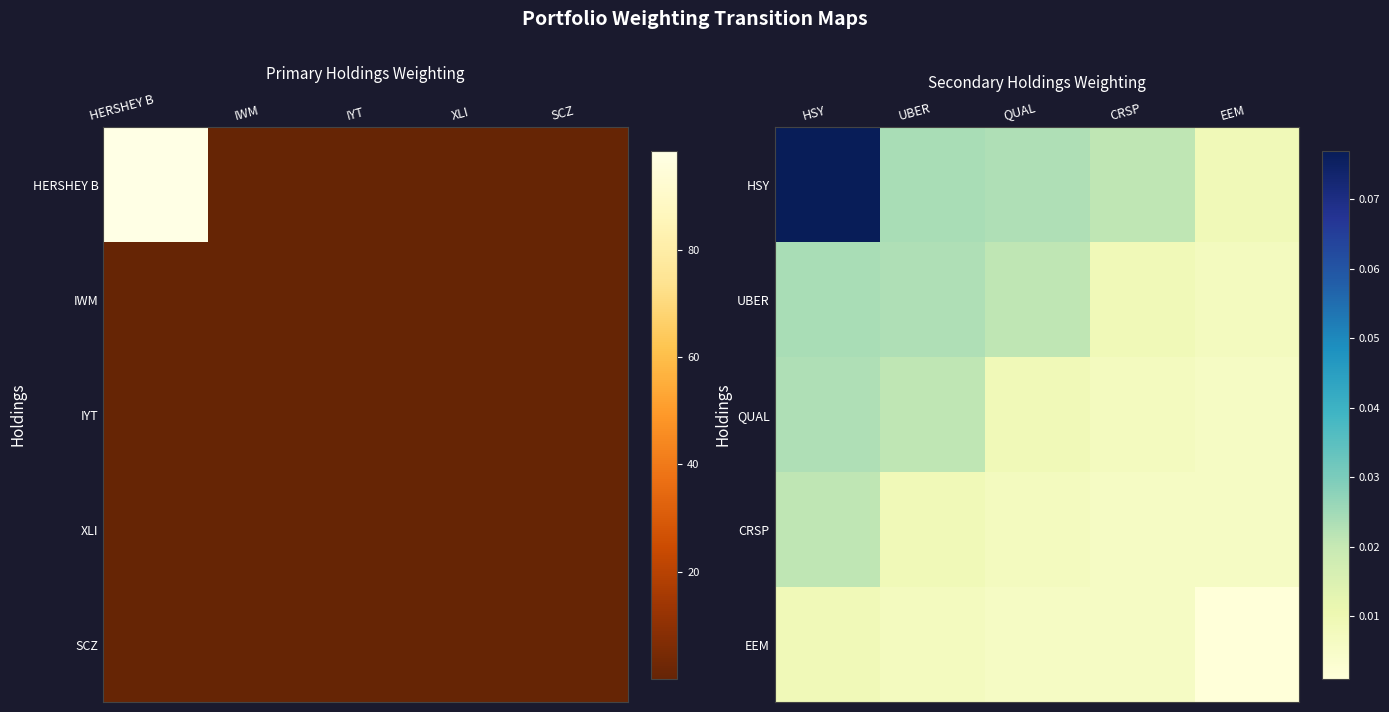

The CRSP series shows 0.0 at CRSP. True or false?

False